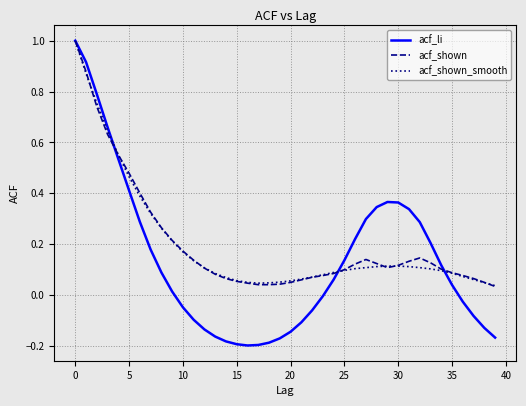

Which series has the widest spread of values?

acf_li